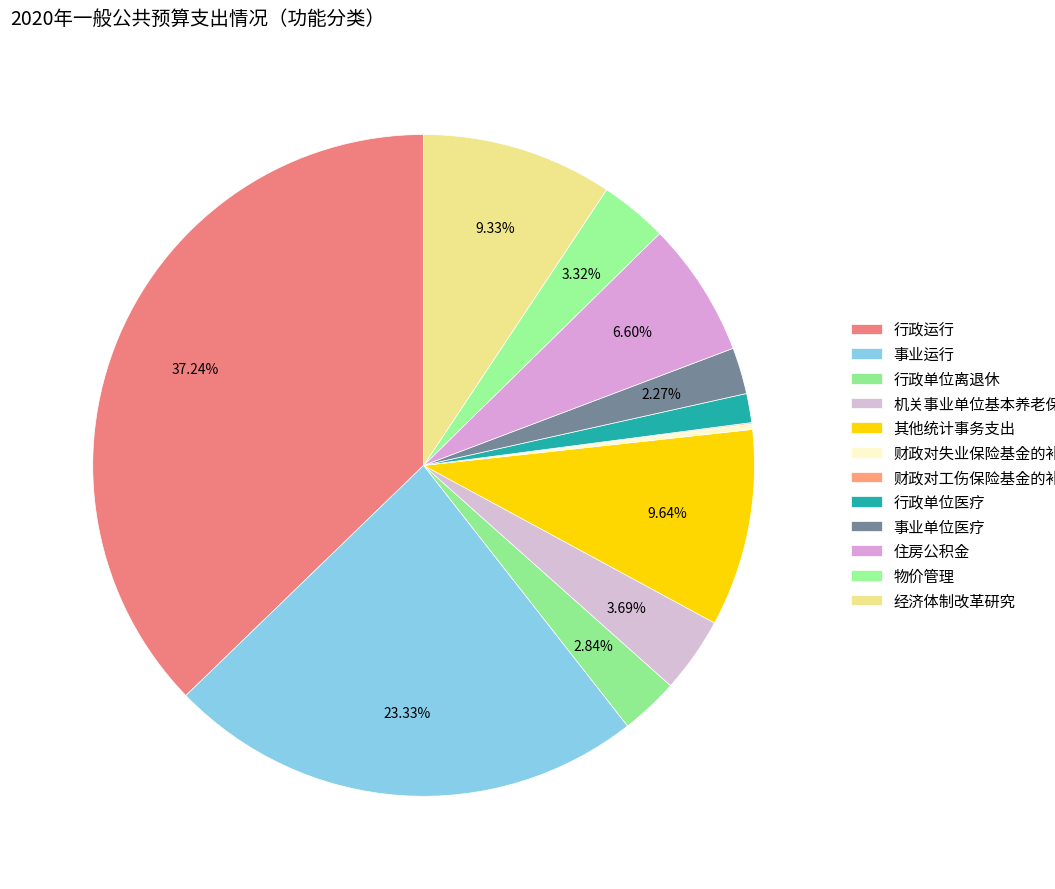

To the nearest percent, what percentage of the pie is 事业单位医疗?

2%